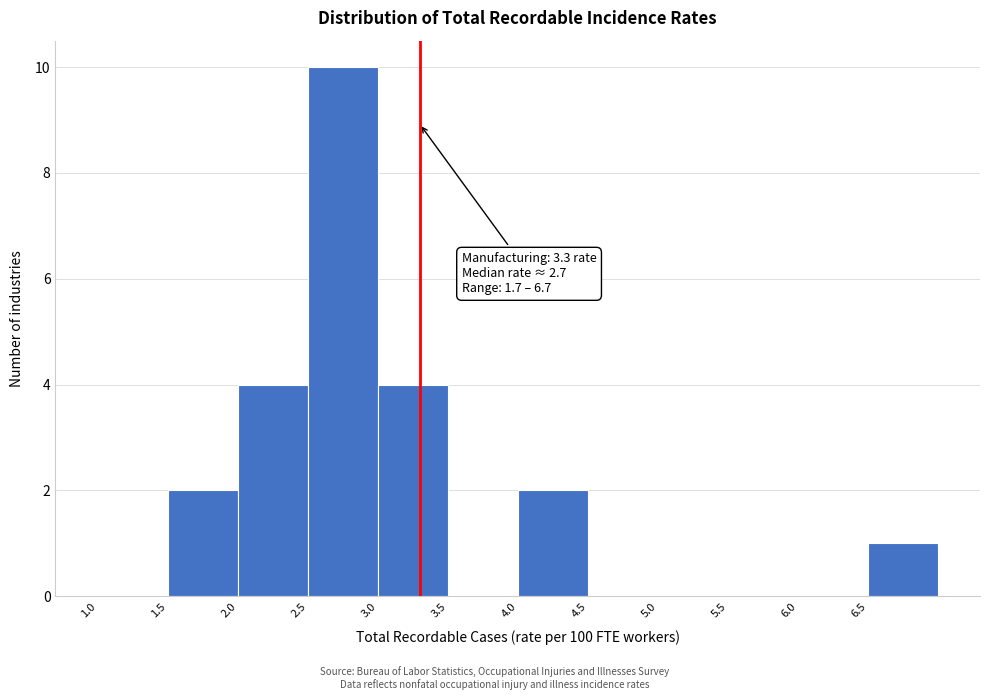

Which range on the x-axis has the tallest bar?

2.5 to 3.0